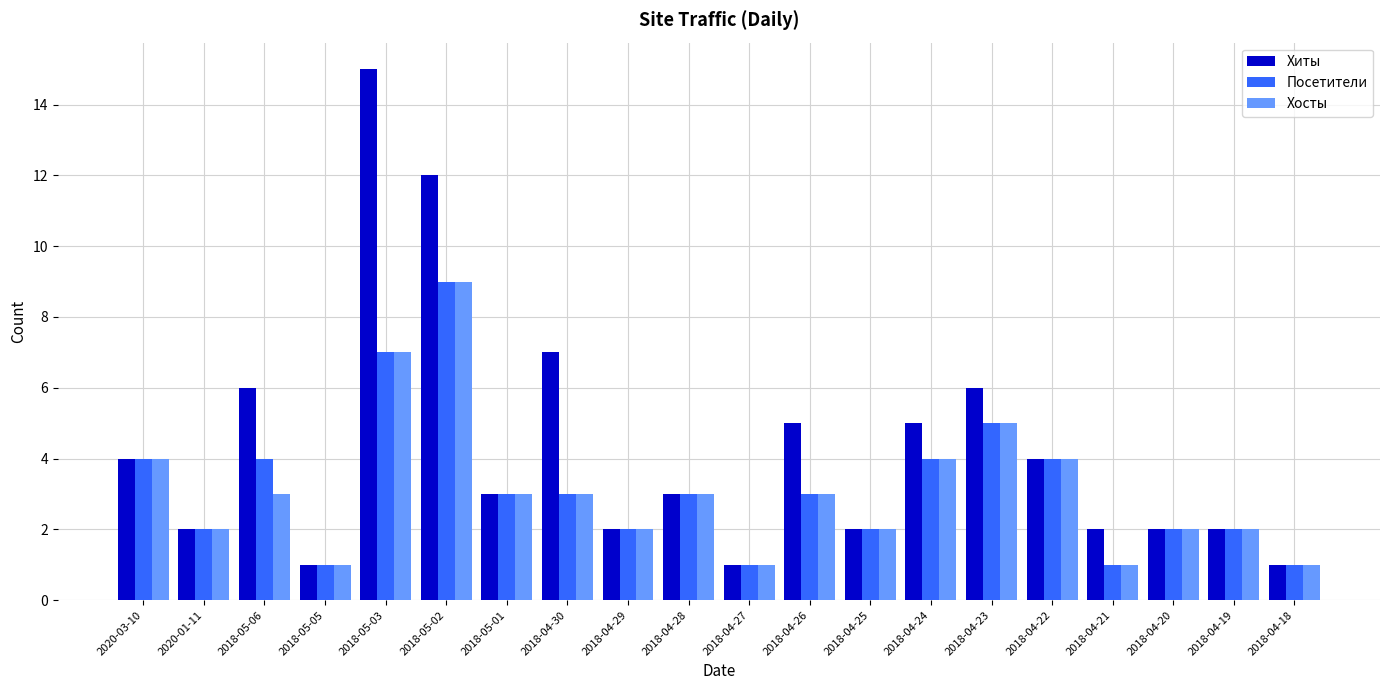

Which series has the largest total across all categories?

Хиты